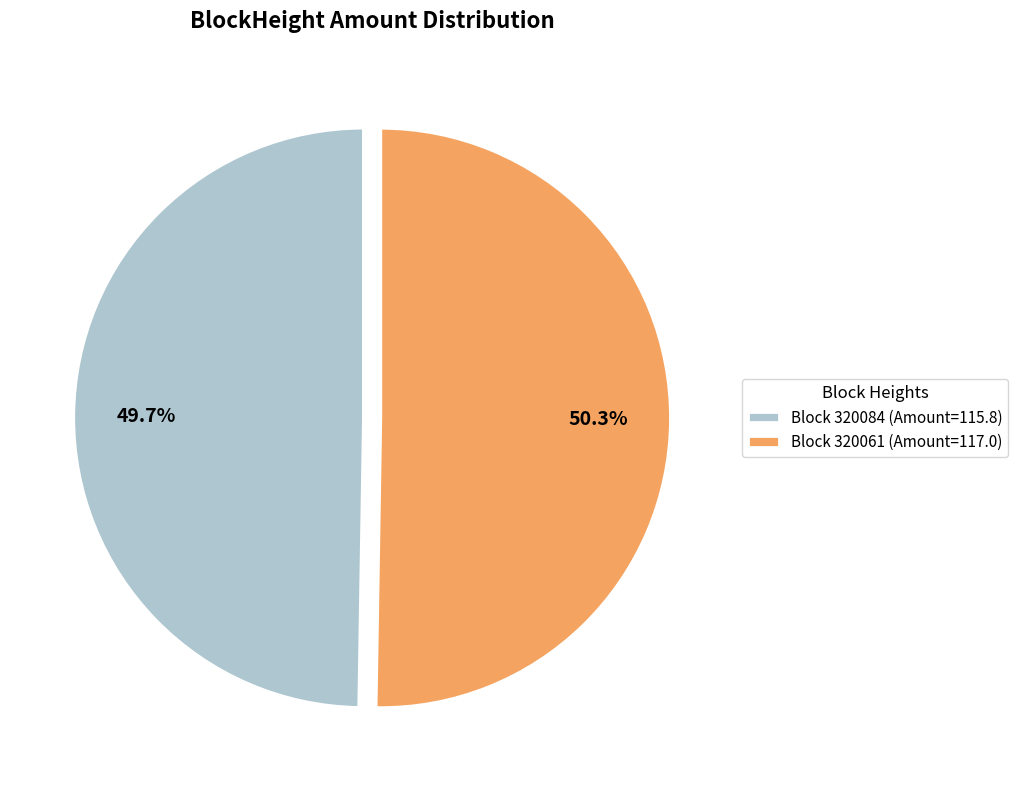

Rank the categories by value from lowest to highest.

Block 320084 (Amount=115.8), Block 320061 (Amount=117.0)